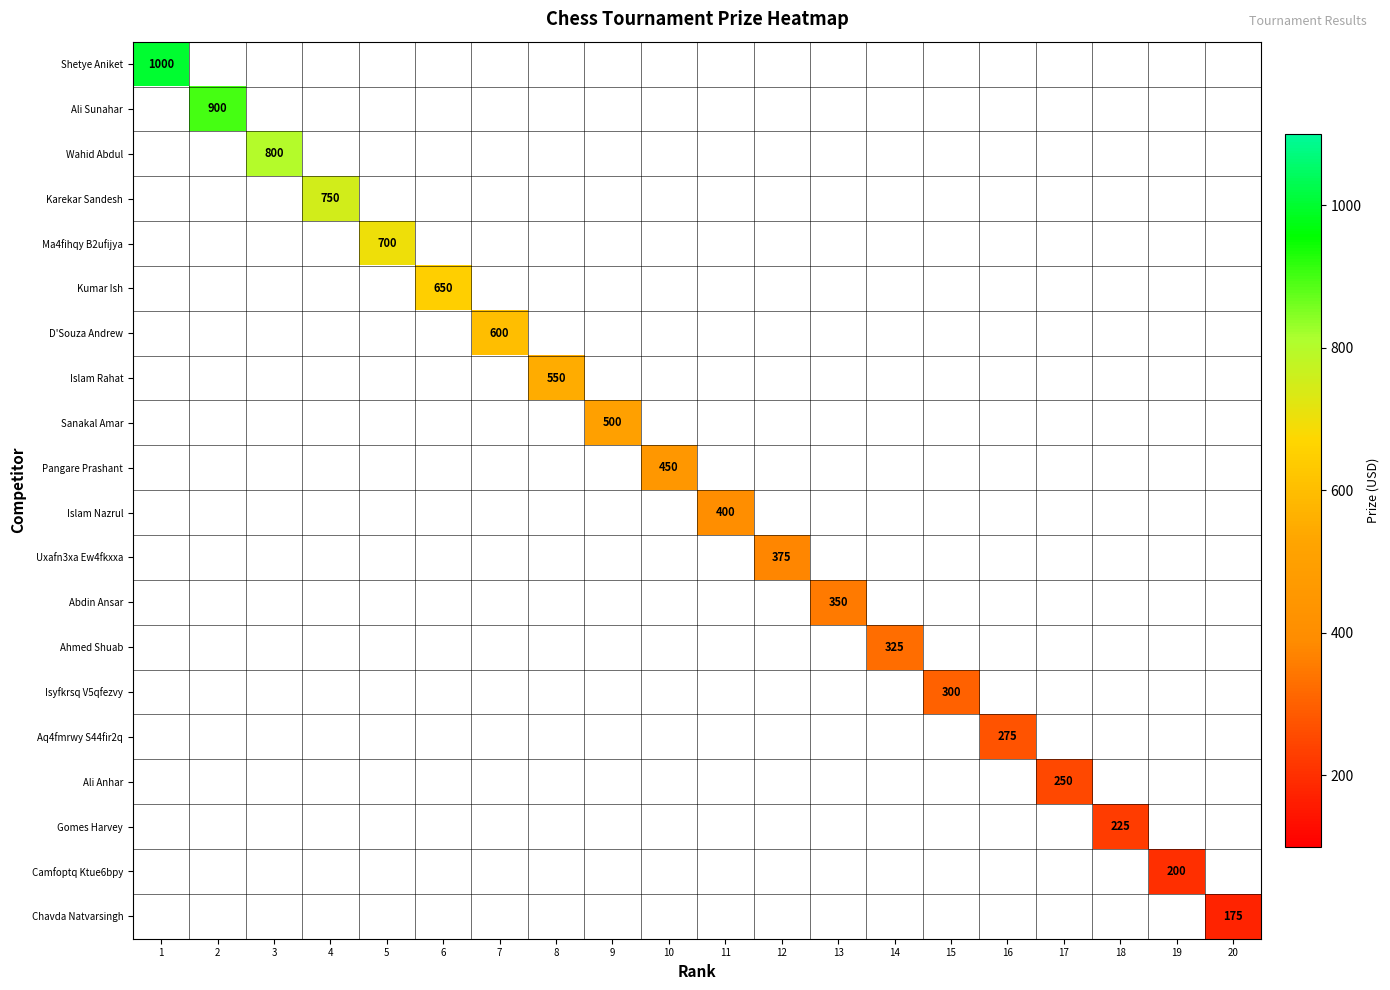

Count the number of categories in the chart.

20